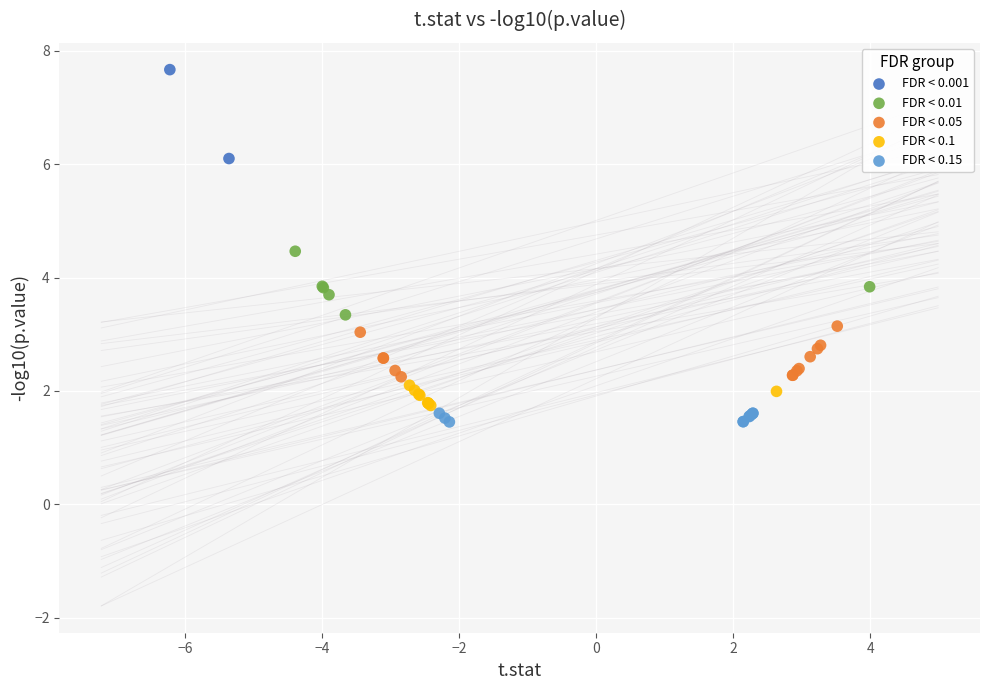

Which series reaches the maximum Y coordinate?

FDR < 0.001